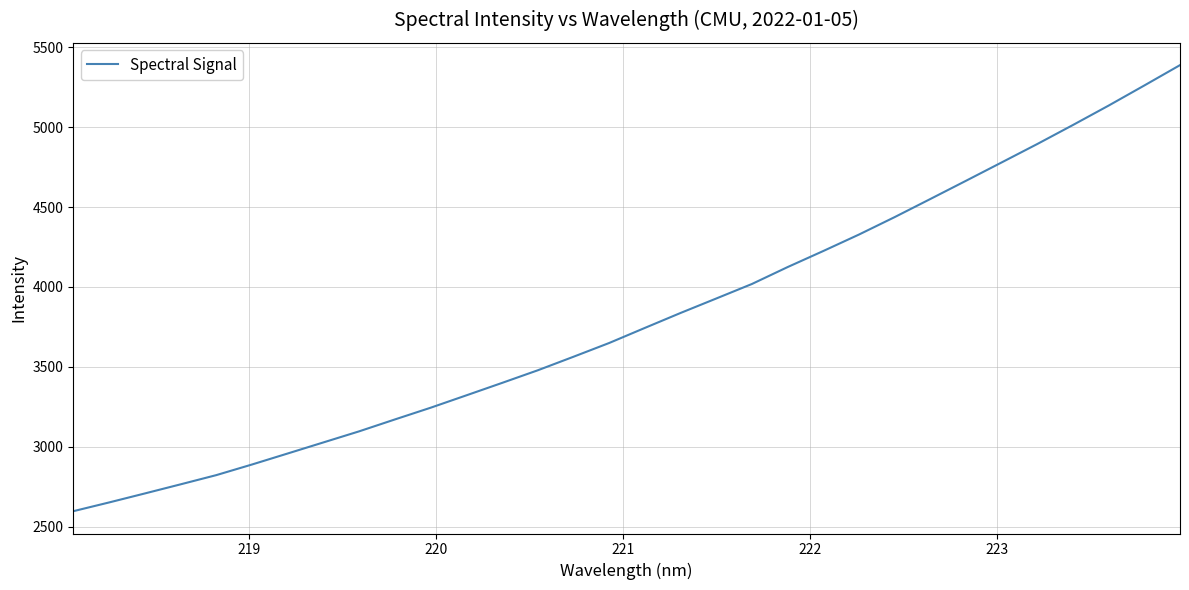

What is the minimum value shown in the chart?

2595.9